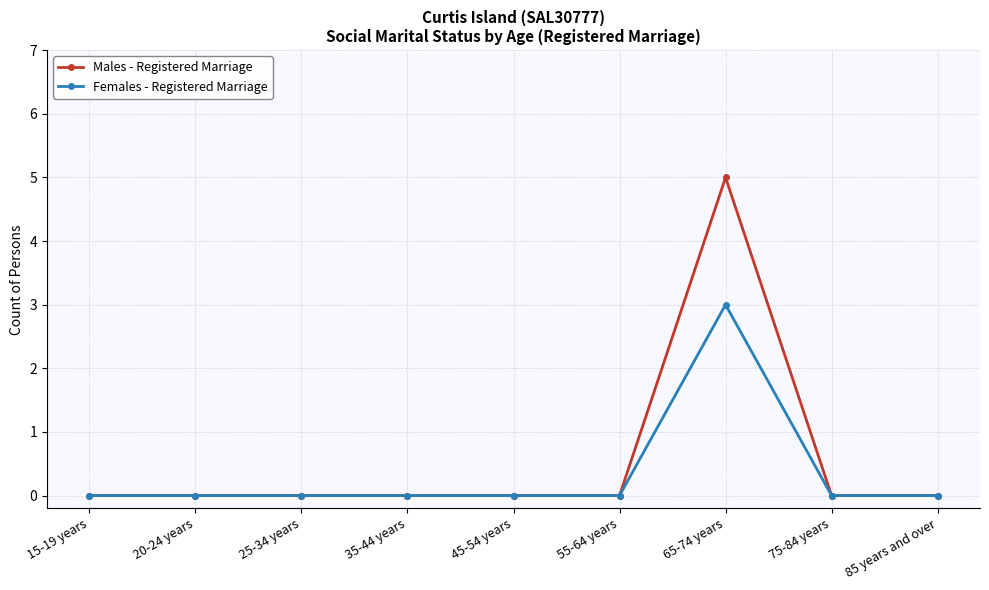

Between 15-19 years and 65-74 years, which series saw the biggest shift?

Males - Registered Marriage